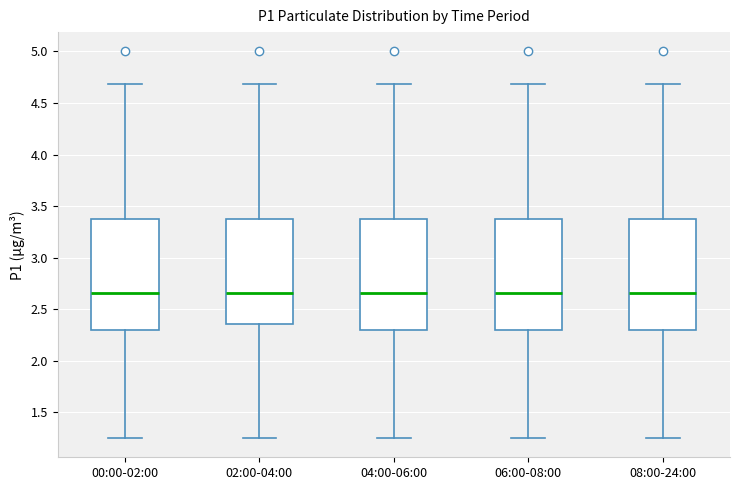

Reading left to right, transcribe this box plot: for each box, give where its median line is, the range the box spans, and where its two whiskers end, as read against the y-axis. The values are not printed on the chart, so give them approximately, as read against the axis.

00:00-02:00: median 2.65, box 2.30 to 3.35, whiskers 1.25 to 4.70
02:00-04:00: median 2.65, box 2.35 to 3.35, whiskers 1.25 to 4.70
04:00-06:00: median 2.65, box 2.30 to 3.35, whiskers 1.25 to 4.70
06:00-08:00: median 2.65, box 2.30 to 3.35, whiskers 1.25 to 4.70
08:00-24:00: median 2.65, box 2.30 to 3.35, whiskers 1.25 to 4.70